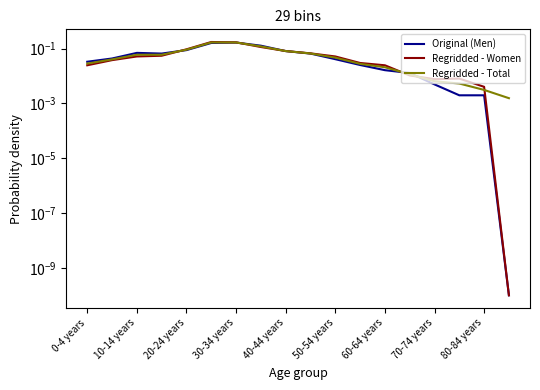

At 17, list the series in order from smallest to largest.

Men, Women, Total